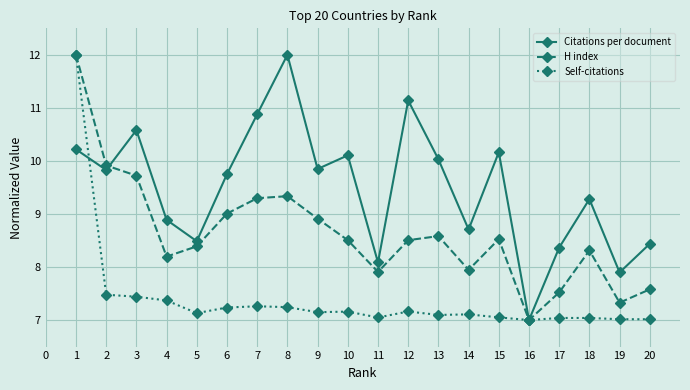

True or false: H index has more than 2 points higher than both neighbors.

True